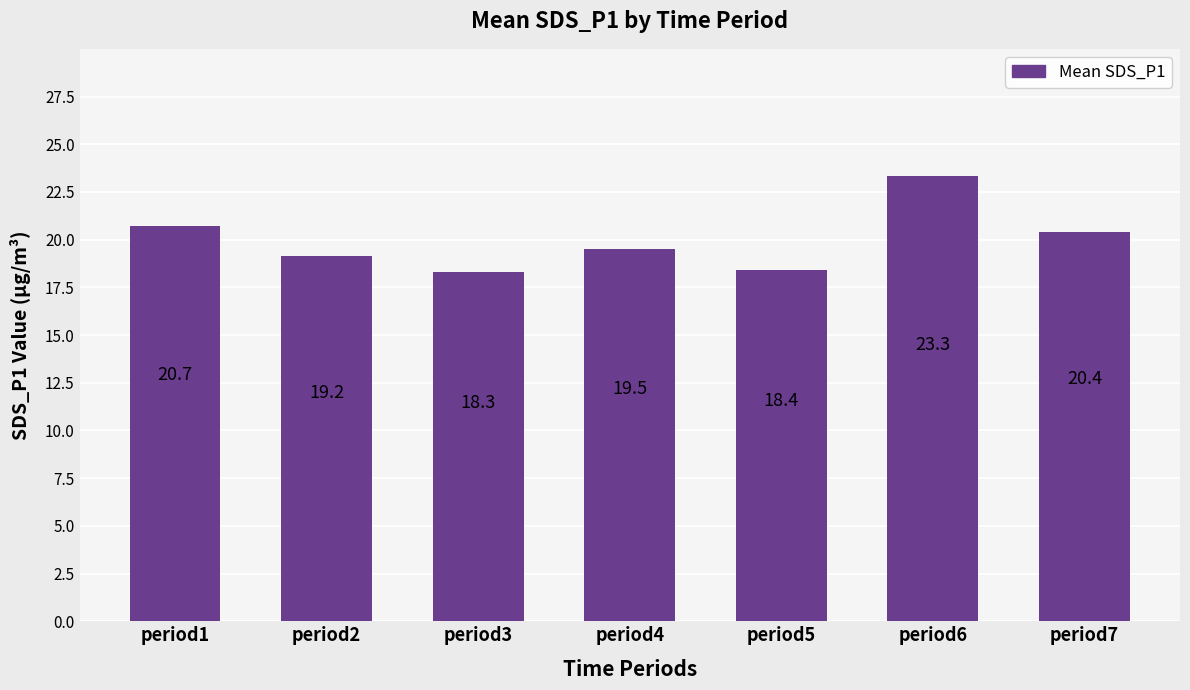

What is the value of the 1st bar from the left?

20.7